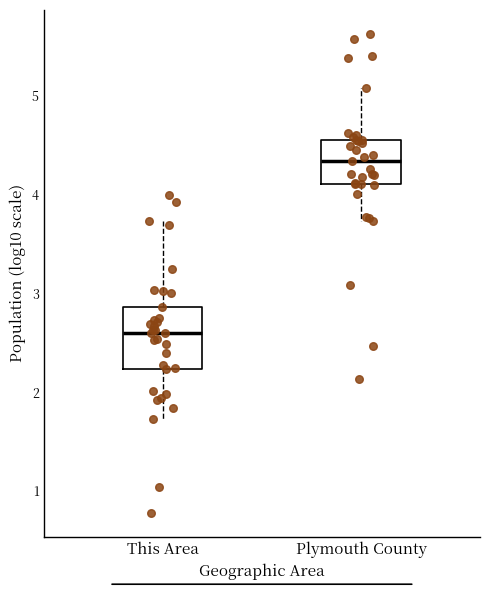

Which box is the tallest, from its lower edge to its upper edge?

This Area